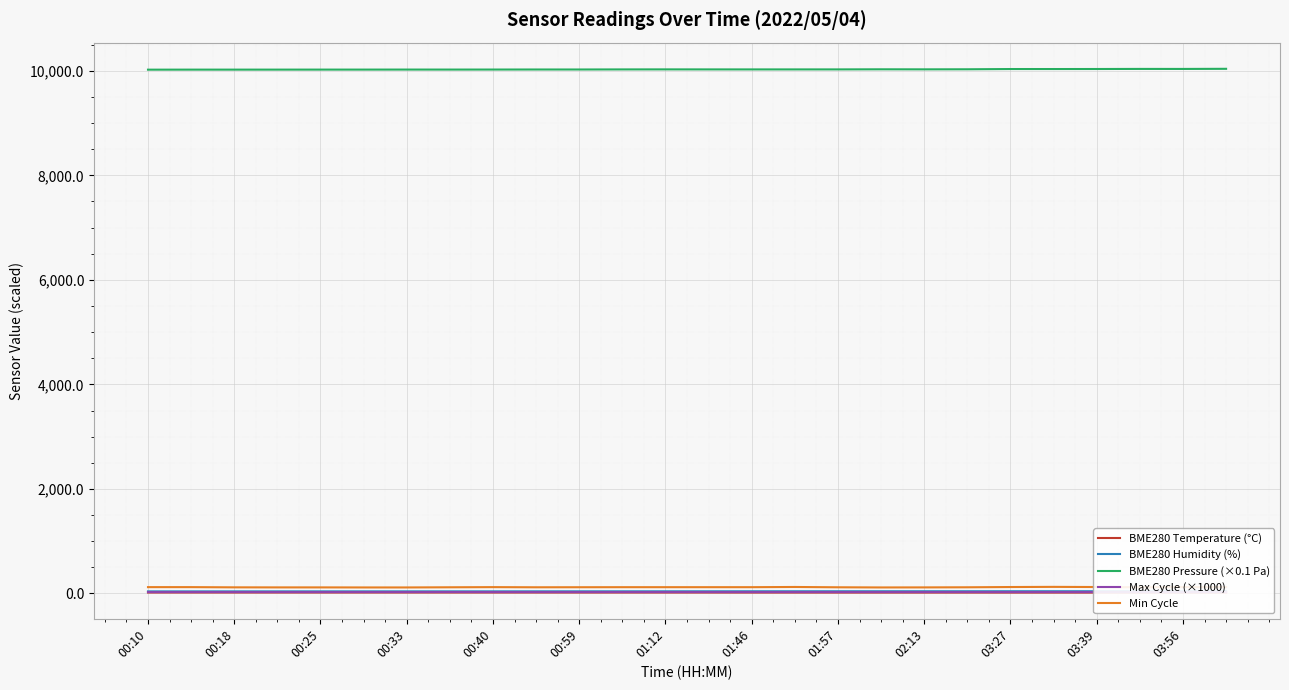

What are all the series names shown in the legend?

BME280 Temperature (°C), BME280 Humidity (%), BME280 Pressure (×0.1 Pa), Max Cycle (×1000), Min Cycle